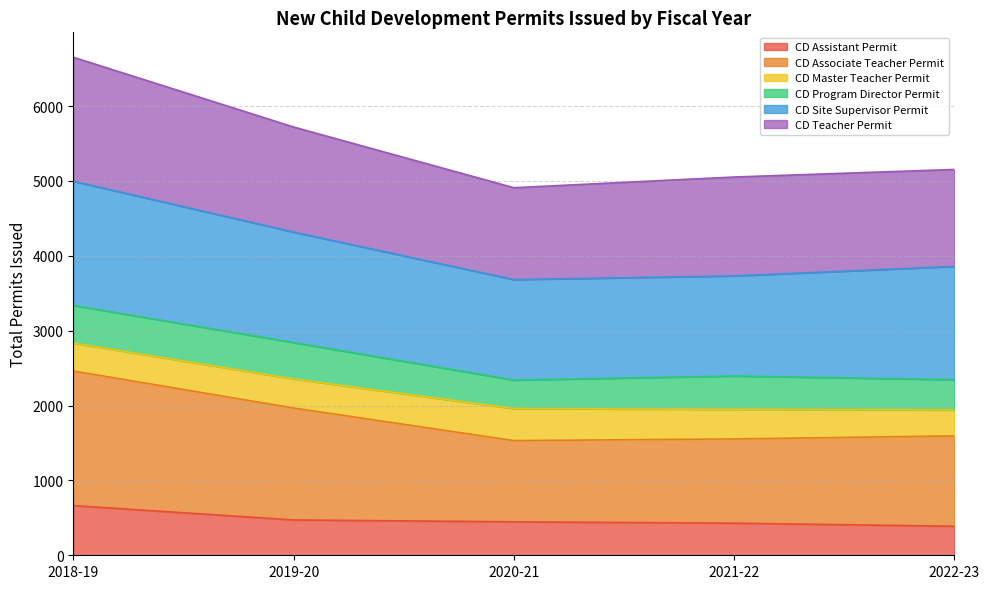

What is the total value across all series at 2018-19?

6653